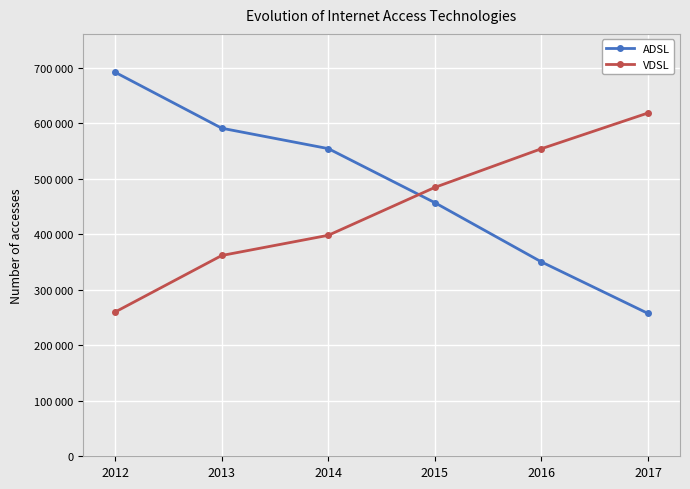

Which series ends up on top after the final intersection of ADSL and VDSL?

VDSL